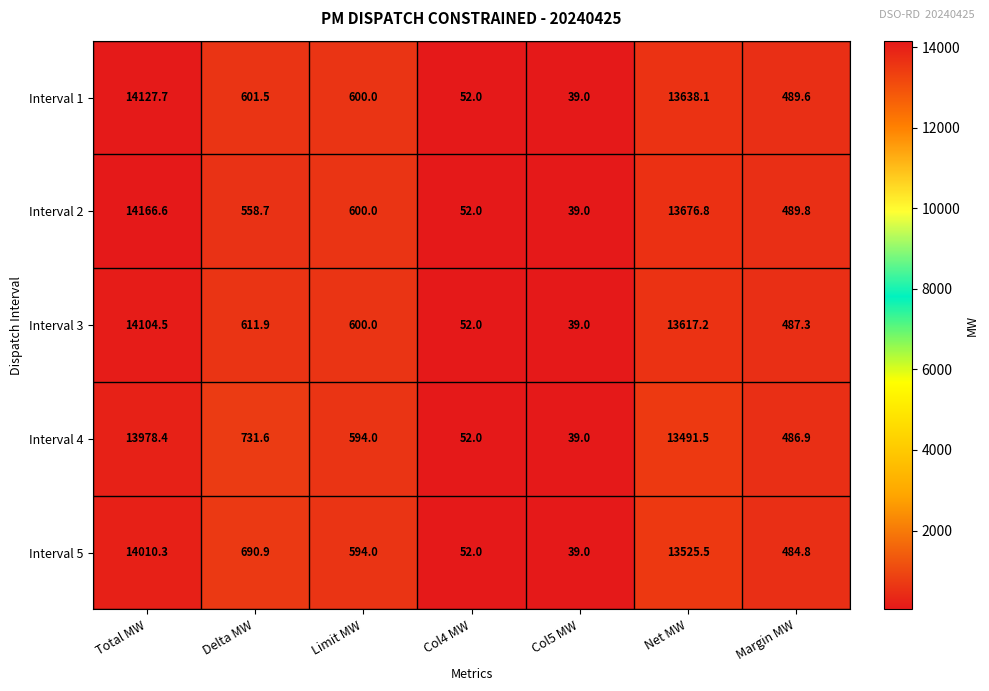

The value of Interval 2 at Col4 MW is 13.5. True or false?

False